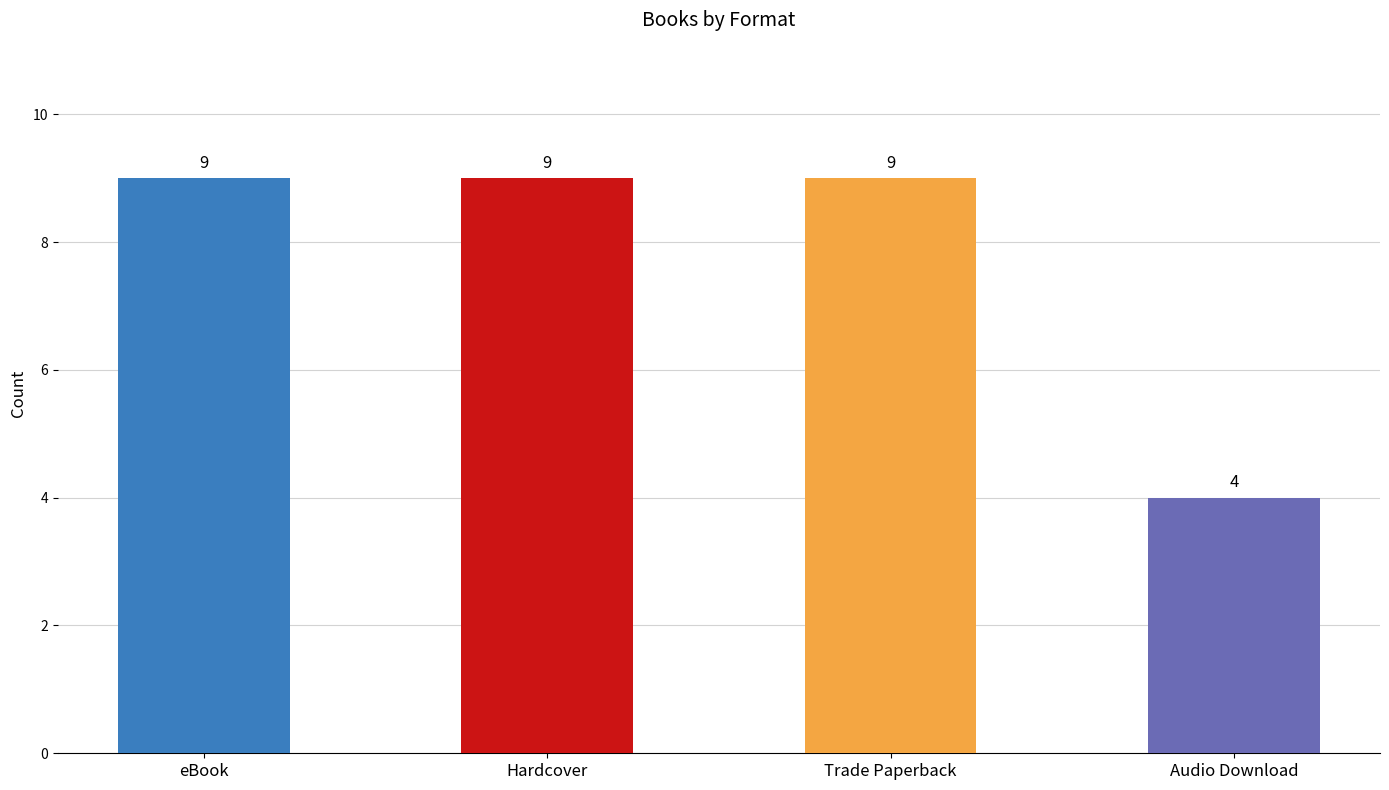

Which category has the lowest value across all series?

Audio Download